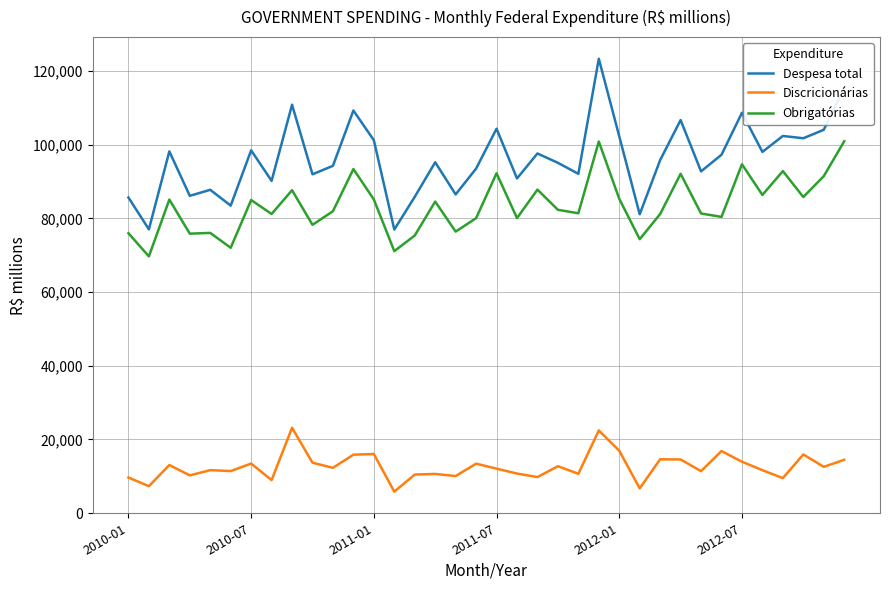

What is the highest value of the Despesa total series?

123279.6